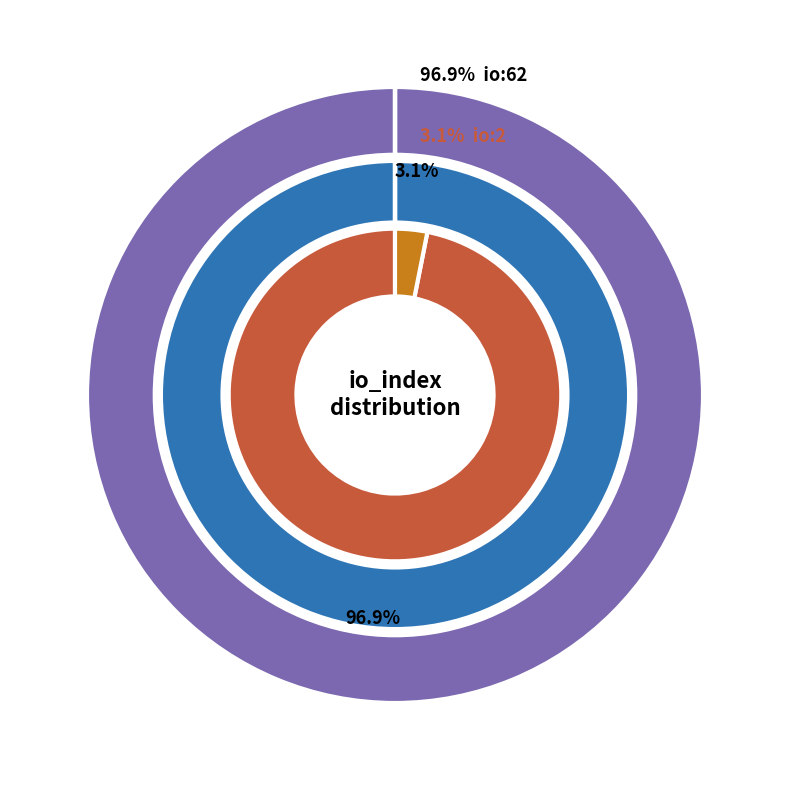

To the nearest percent, what is the difference between the largest and smallest slice percentages?

94%